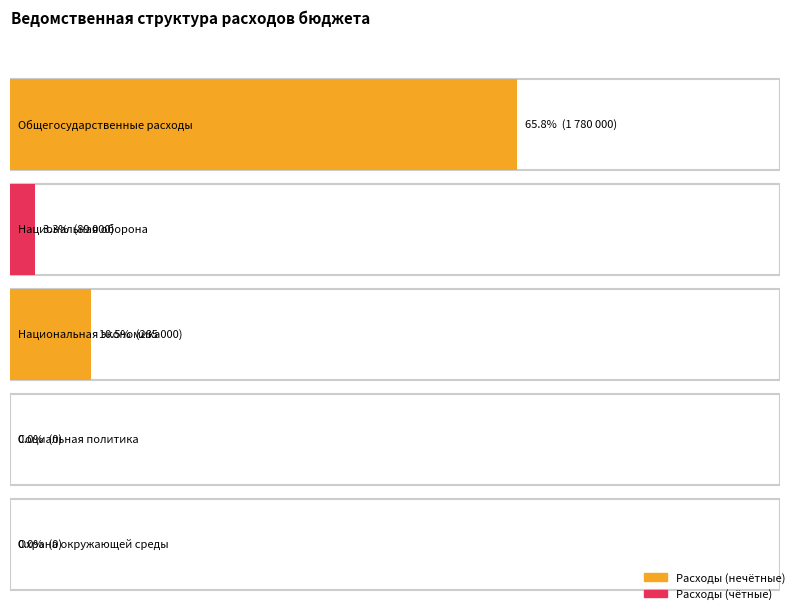

What is the sum of all values?

2154000